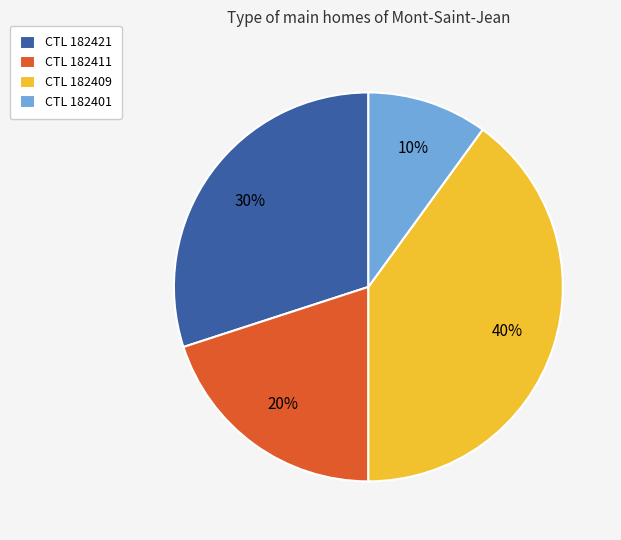

Count the number of slices in the pie.

4